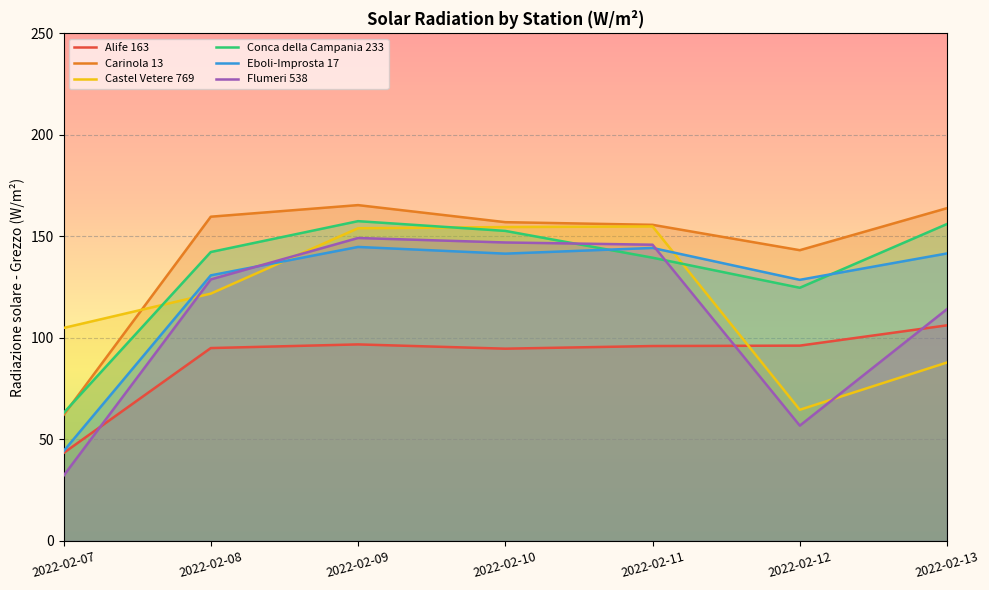

What is the total value across all series at 2022-02-07?

349.5